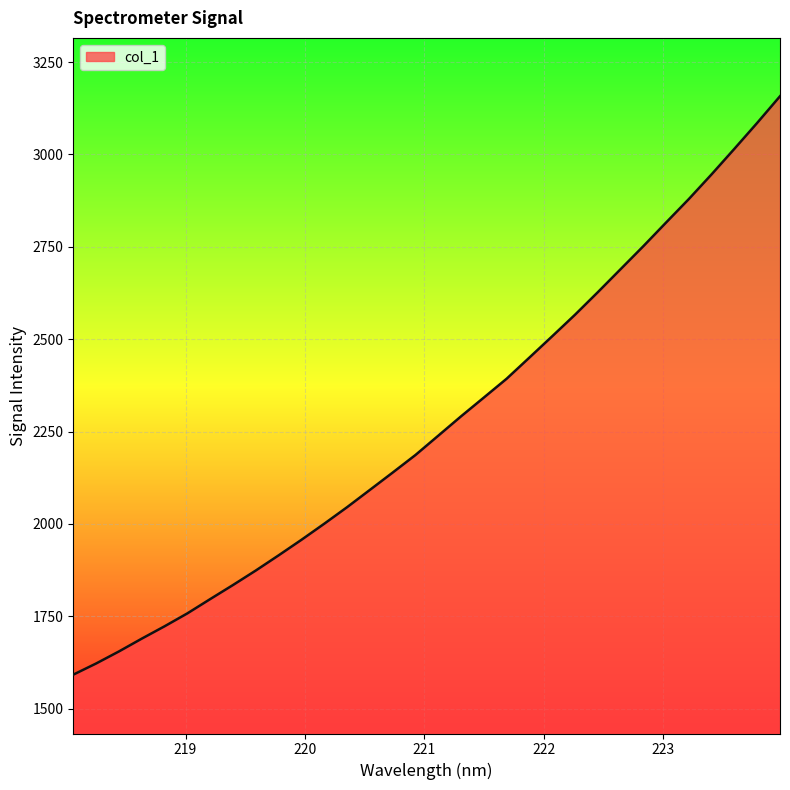

Does the chart have visible grid lines?

Yes